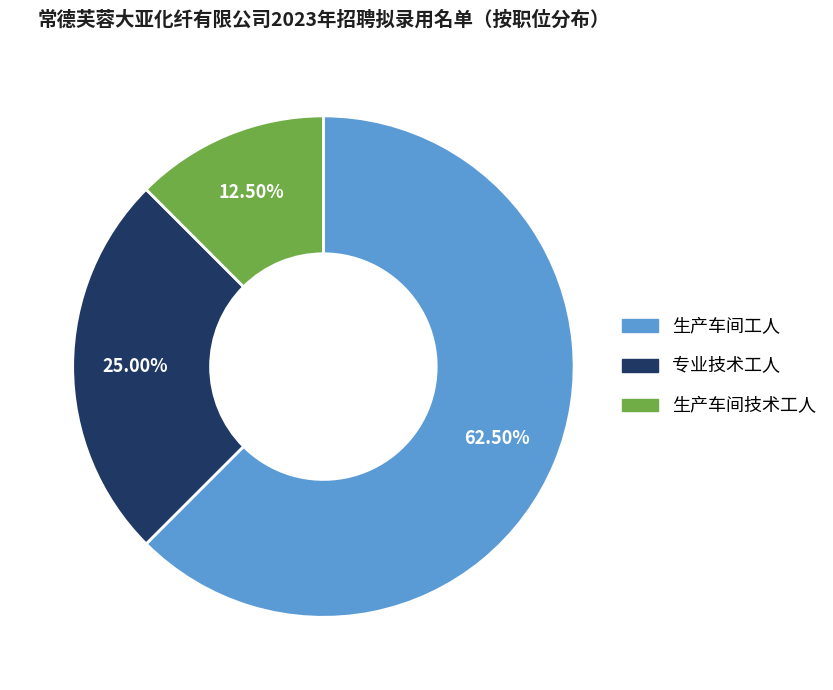

Which slice is the smallest?

生产车间技术工人